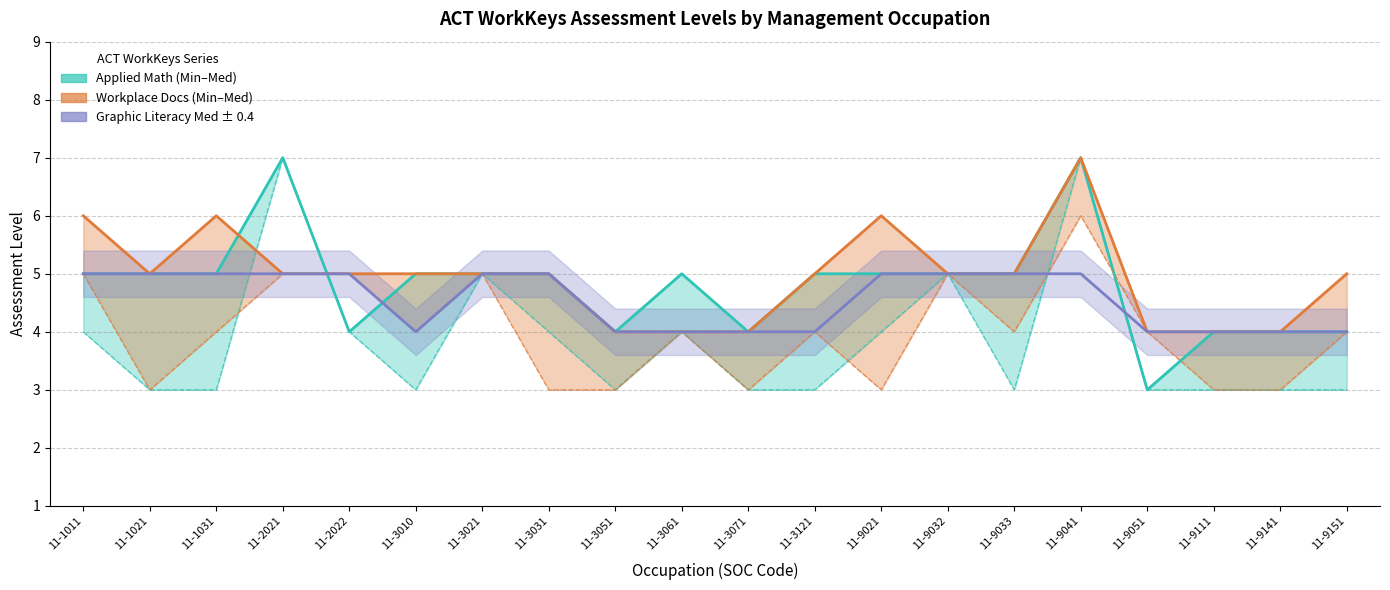

Between 11-3021 and 11-9051, which is larger?

11-3021